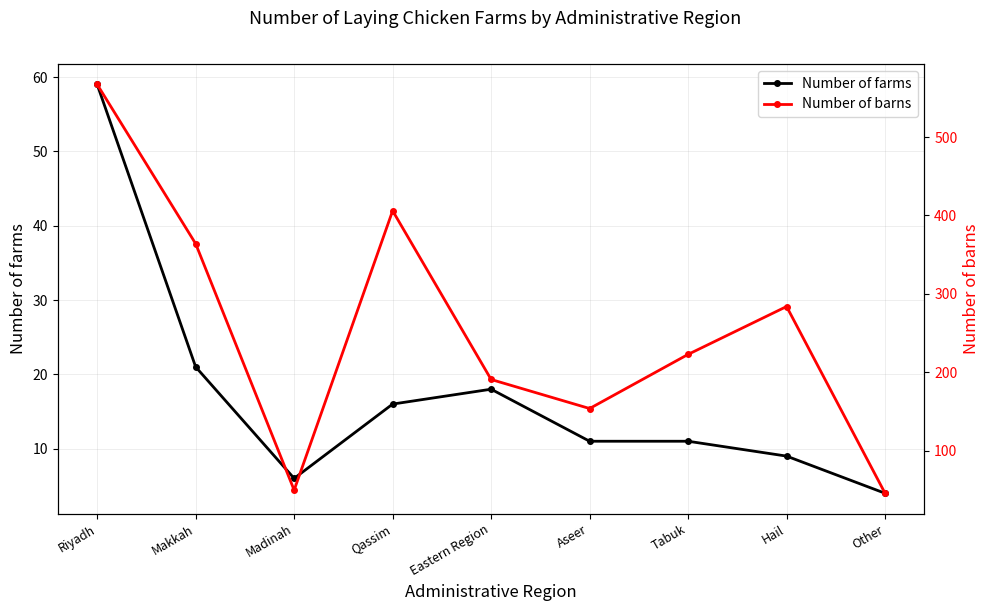

What position from the left is Eastern Region?

5